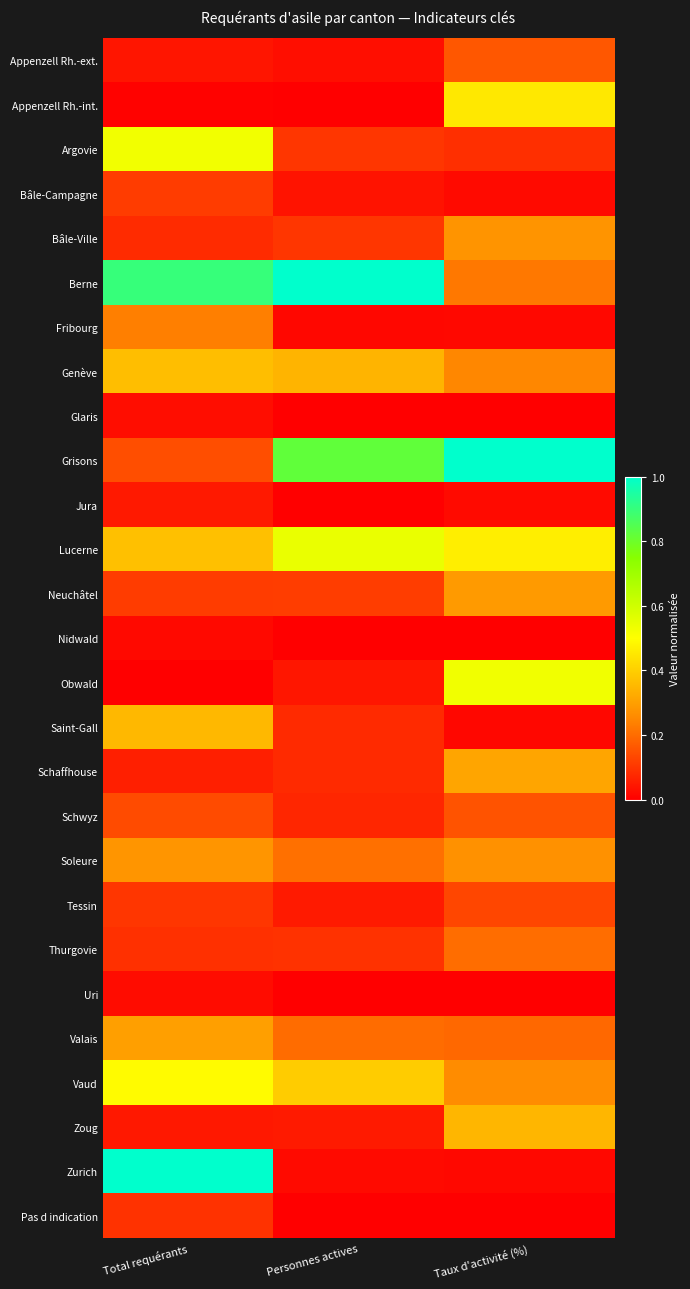

What is the total value across all series at Total requérants?

6.0